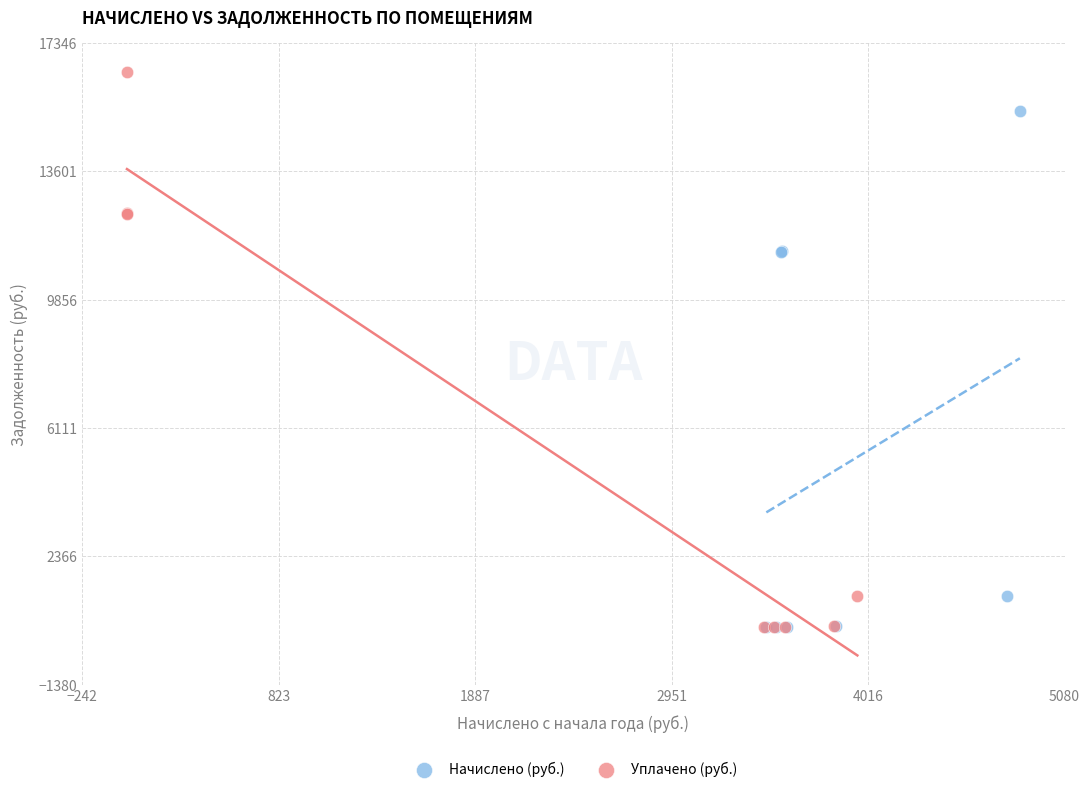

Which series contains the highest Y value?

Уплачено (руб.)